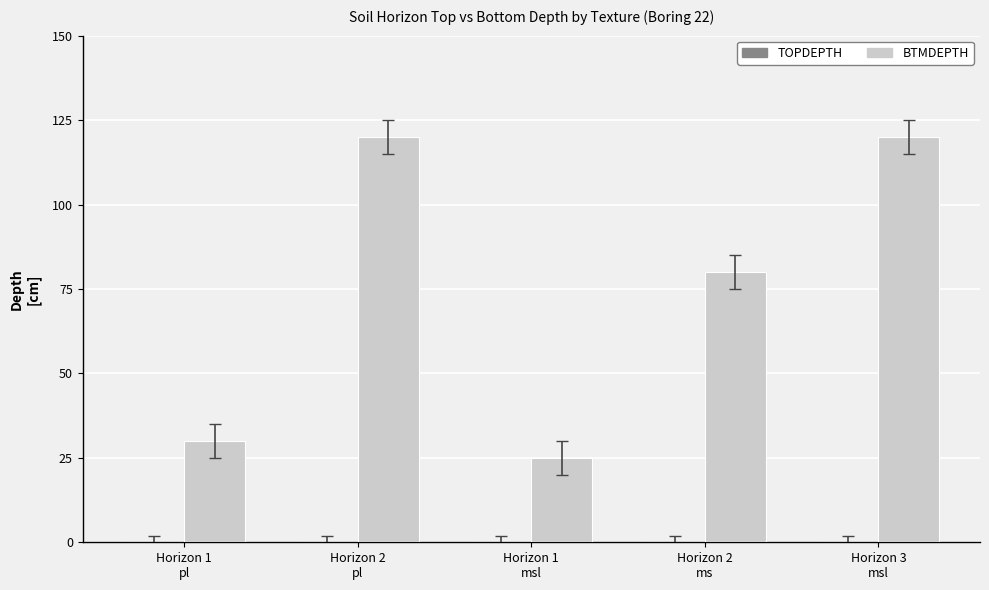

What is the average value?

75